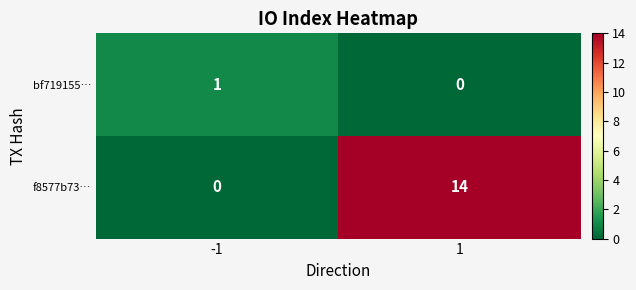

Which series has the largest total across all categories?

f8577b73…